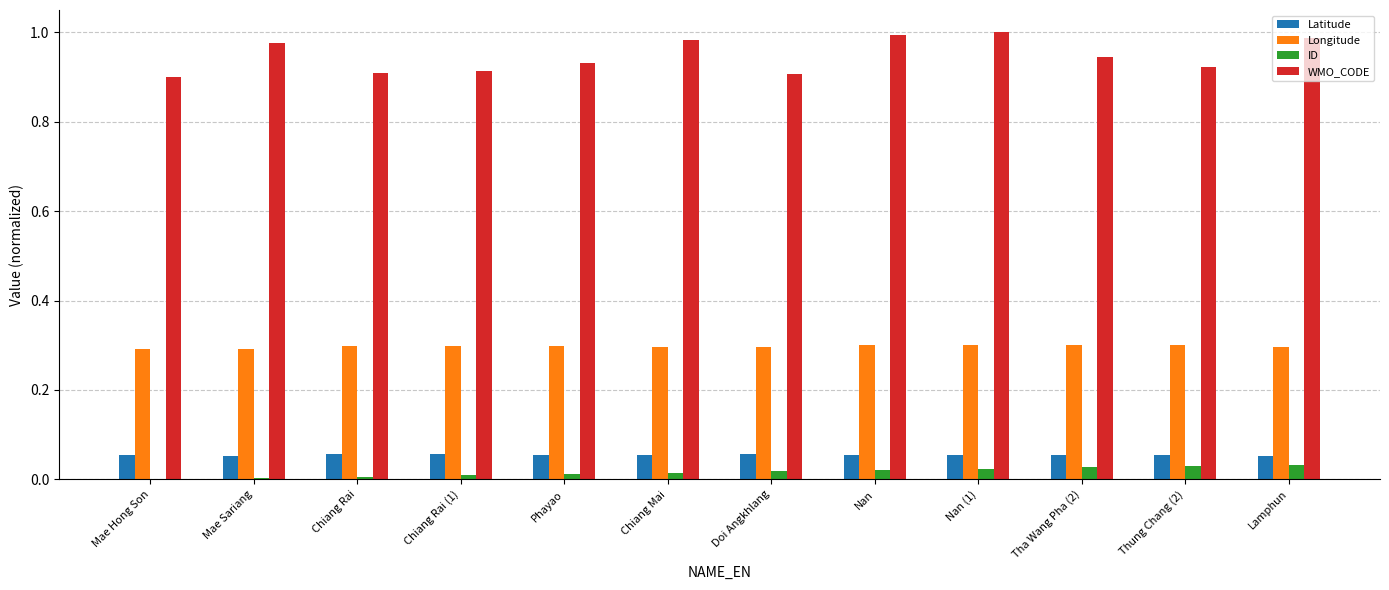

What is the maximum value for Longitude?

0.3